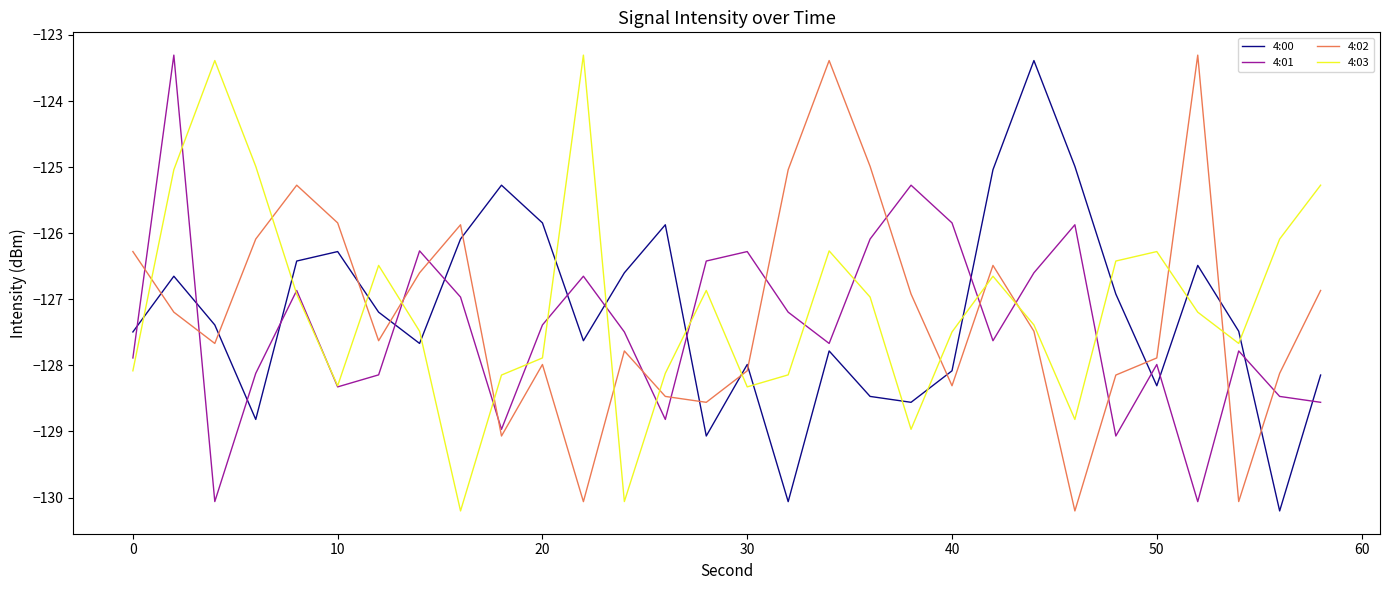

What is the maximum value for 4:03?

-123.3